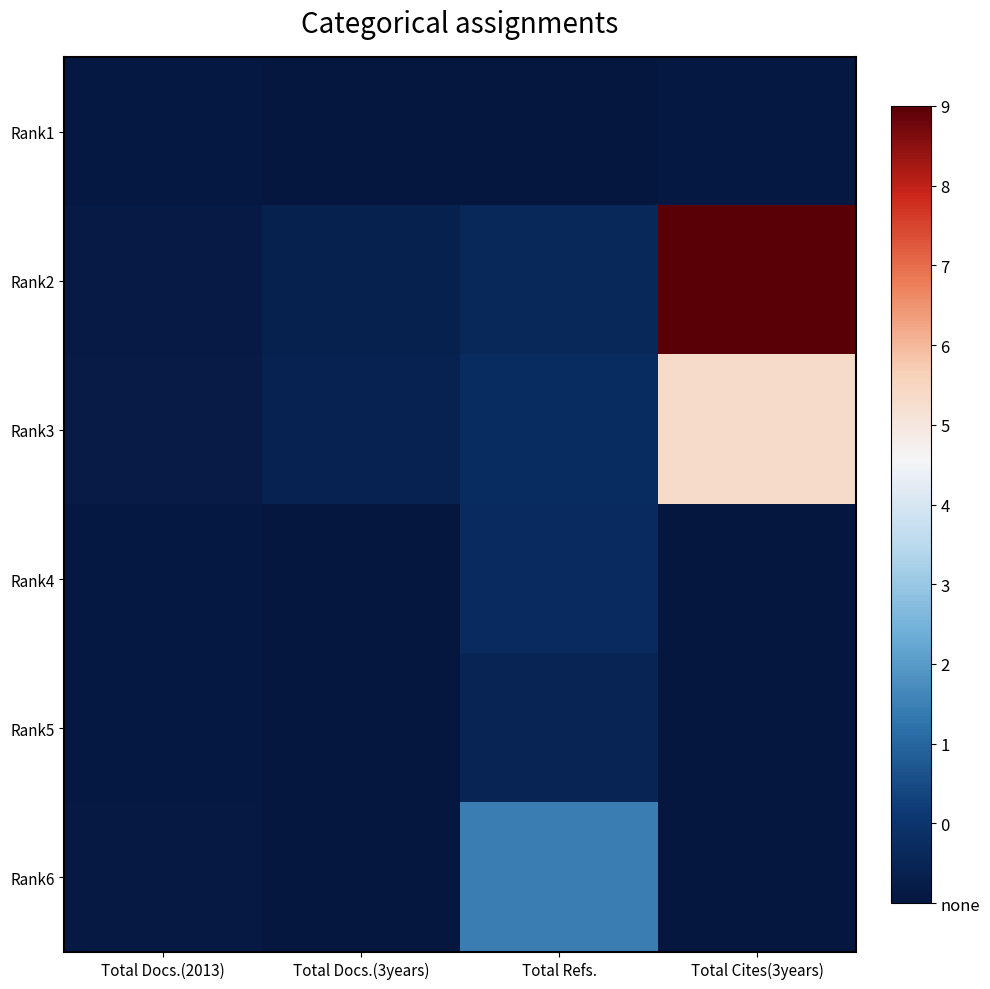

At which category is the sum across all series the highest?

Total Cites(3years)